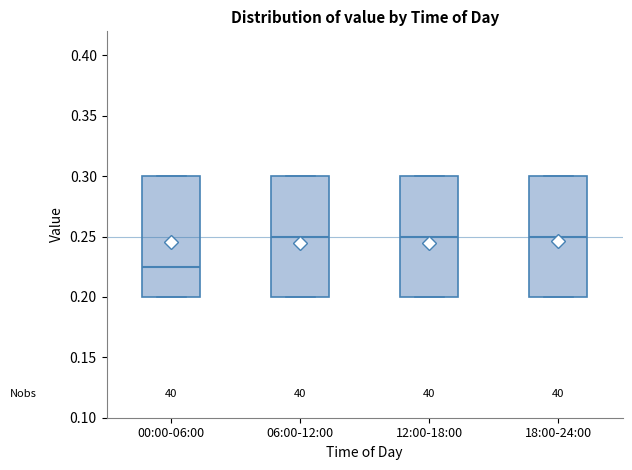

Reading left to right, transcribe this box plot: for each box, give where its median line is, the range the box spans, and where its two whiskers end, as read against the y-axis. The values are not printed on the chart, so give them approximately, as read against the axis.

00:00-06:00: median 0.225, box 0.200 to 0.300, whiskers 0.200 to 0.300
06:00-12:00: median 0.250, box 0.200 to 0.300, whiskers 0.200 to 0.300
12:00-18:00: median 0.250, box 0.200 to 0.300, whiskers 0.200 to 0.300
18:00-24:00: median 0.250, box 0.200 to 0.300, whiskers 0.200 to 0.300